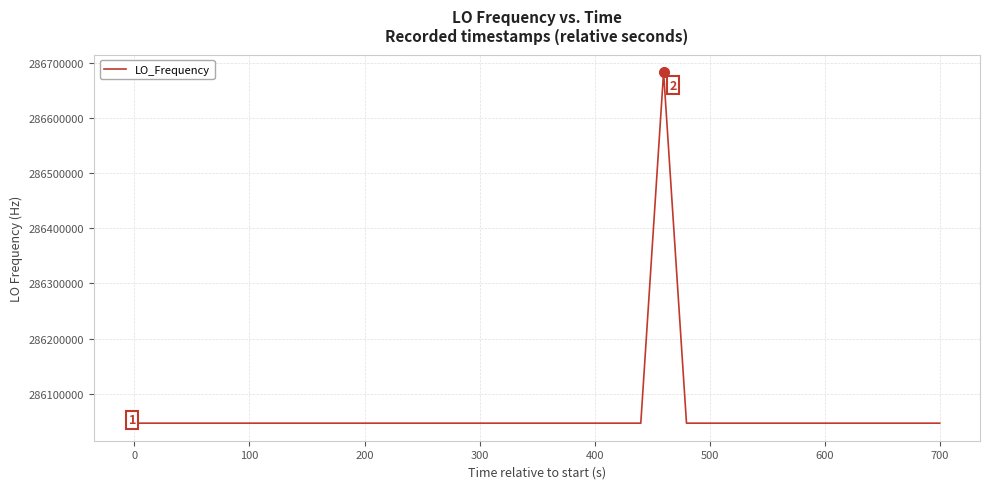

What is the greatest value displayed?

286682709.6